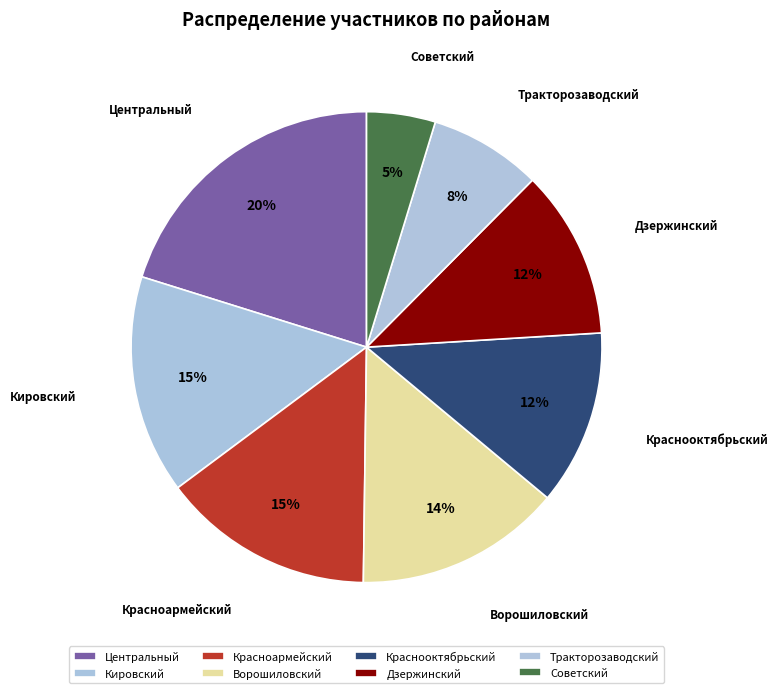

Count the number of slices in the pie.

8